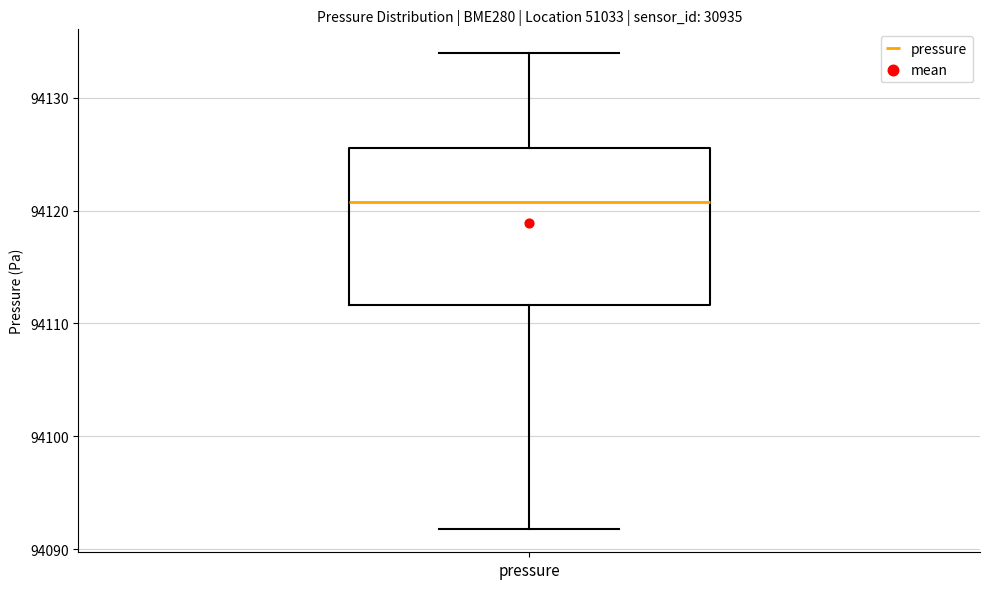

Transcribe this box plot: give where the median line is, the range the box spans, and where the two whiskers end, as read against the y-axis. The values are not printed on the chart, so give them approximately, as read against the axis.

median 94121, box 94112 to 94126, whiskers 94092 to 94134